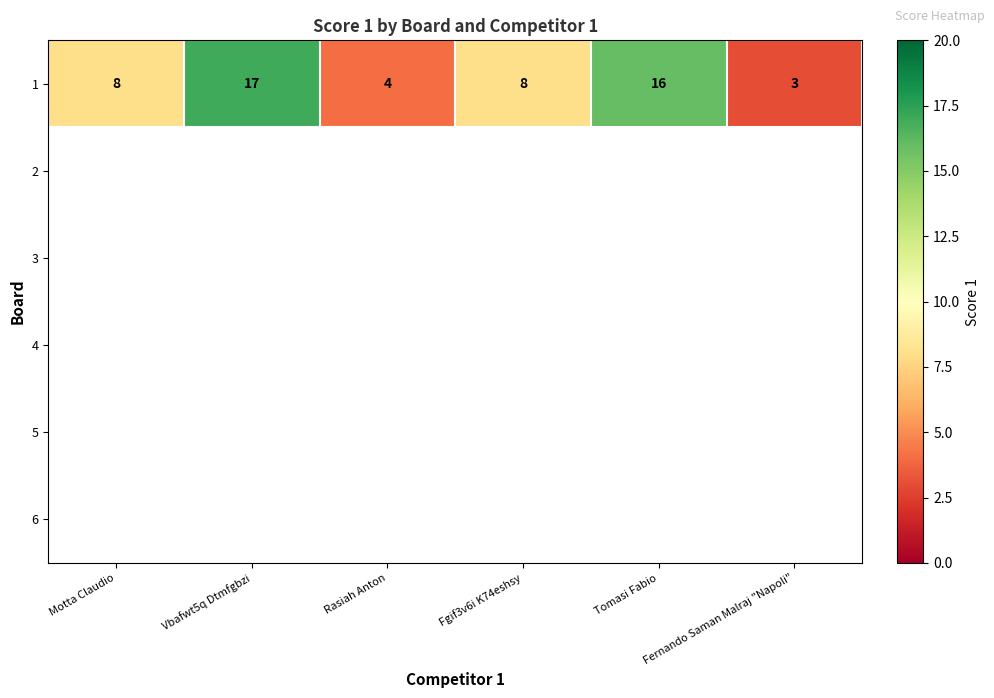

Between Vbafwt5q Dtmfgbzi and Rasiah Anton, which series saw the biggest shift?

1